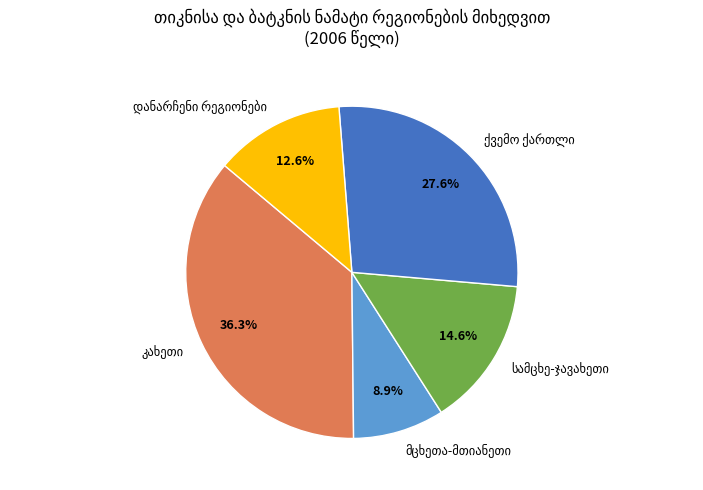

Is there a majority slice in this chart?

No